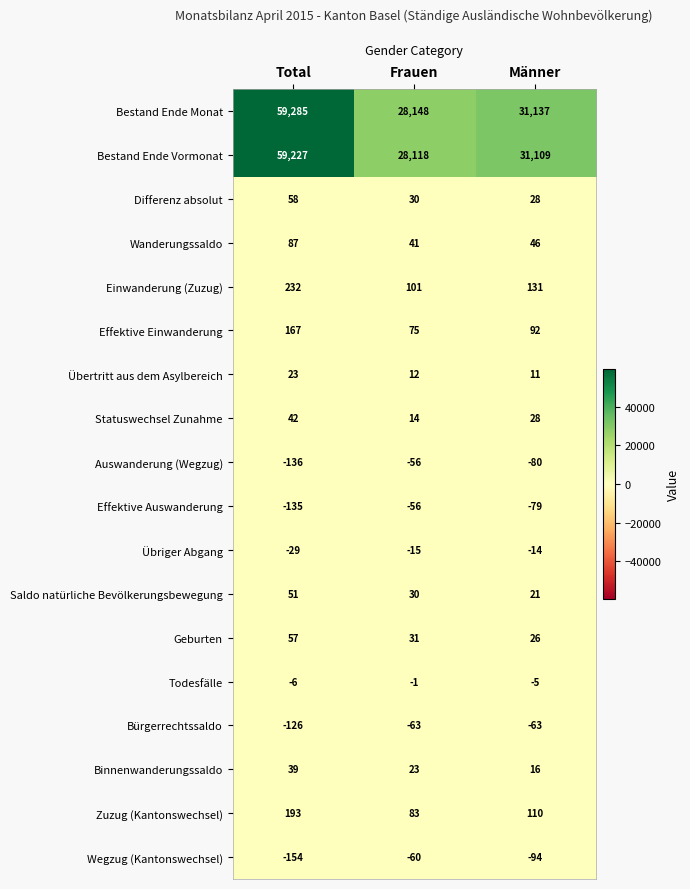

Which series has the widest spread of values?

Bestand Ende Monat